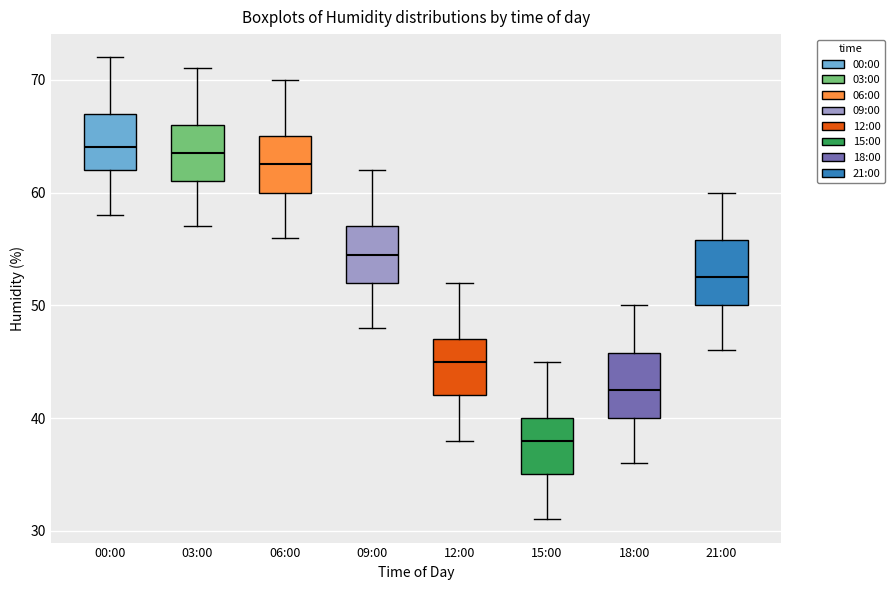

Which box has the lowest median line?

15:00